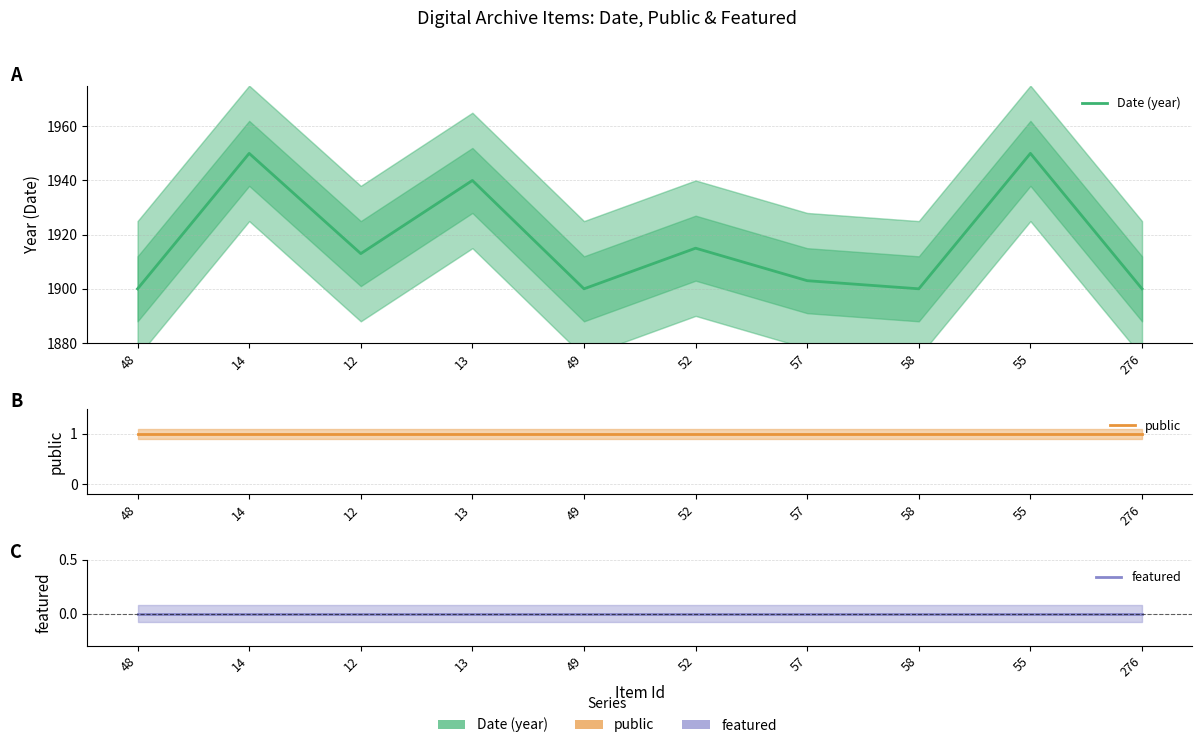

Reading left to right, what are all the values shown in this chart?

Date (year): 1900	1950	1913	1940	1900	1915	1903	1900	1950	1900
public: 1	1	1	1	1	1	1	1	1	1
featured: 0	0	0	0	0	0	0	0	0	0